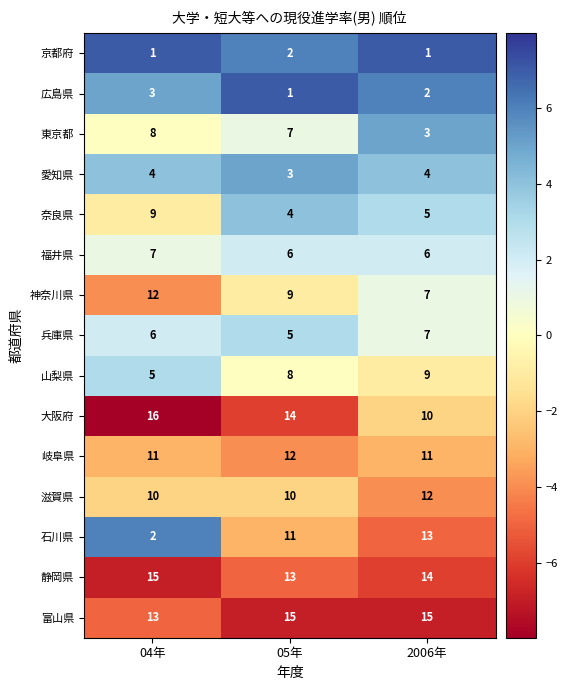

Where is 神奈川県 nearest to the value 9?

05年